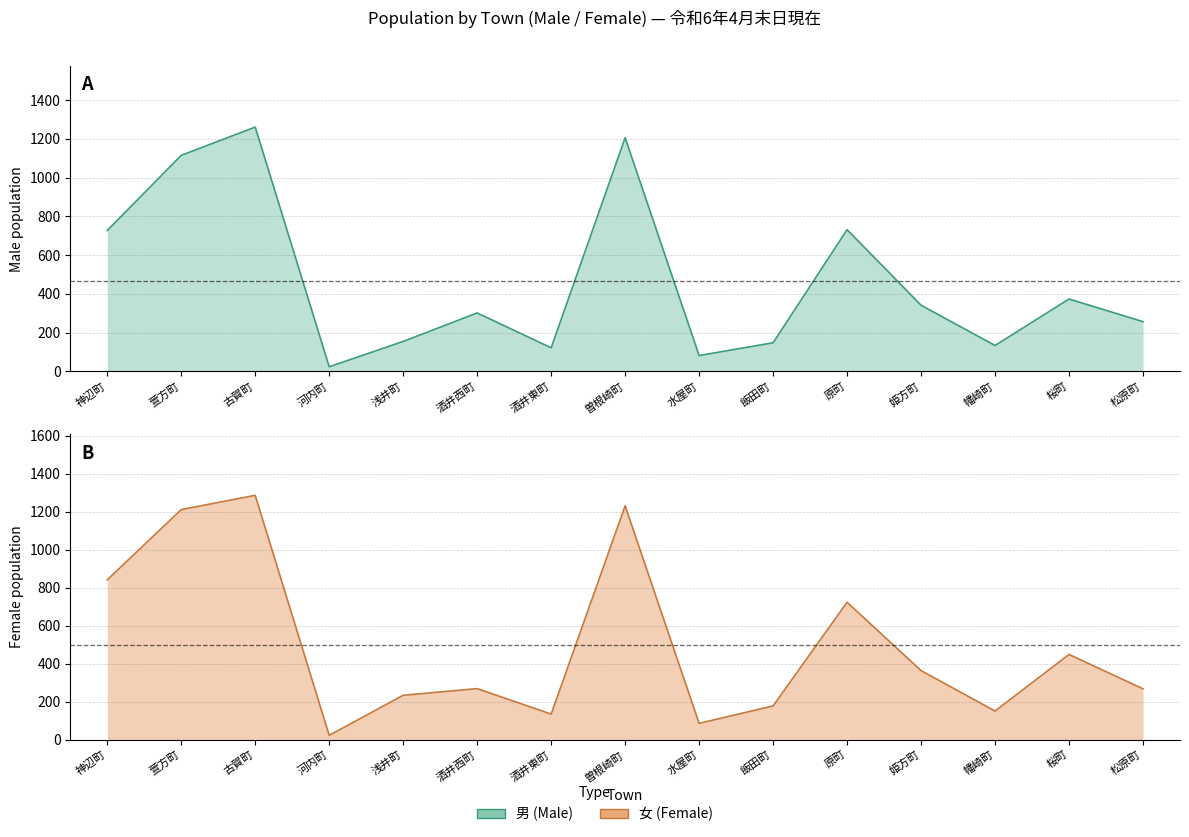

How many lines are shown in the chart?

2